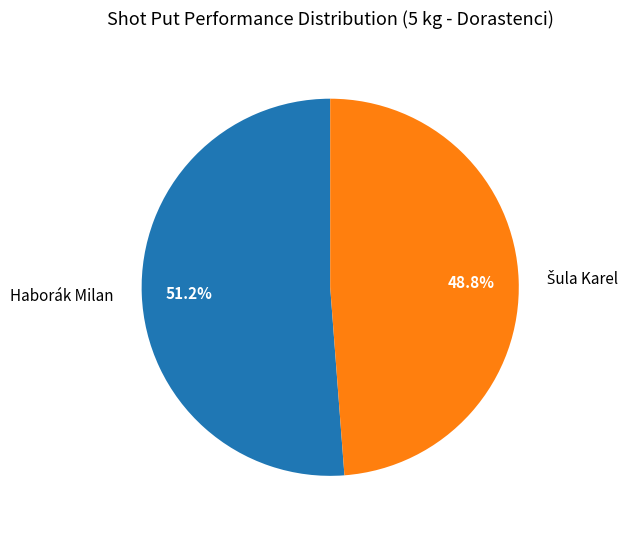

How many slices are in this pie chart?

2